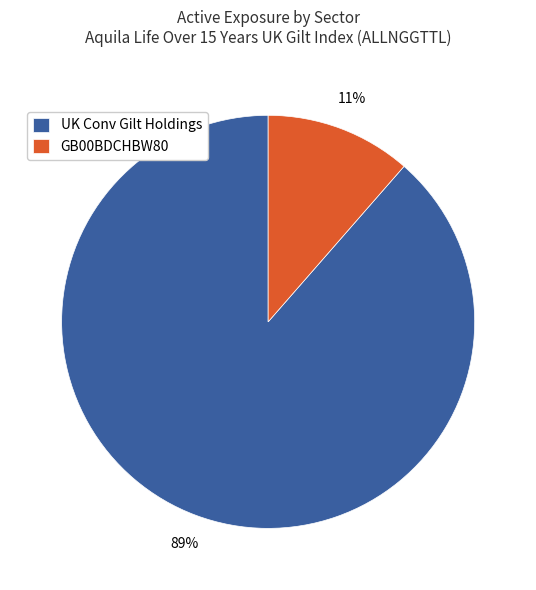

Which slice is the largest?

UK Conv Gilt Holdings